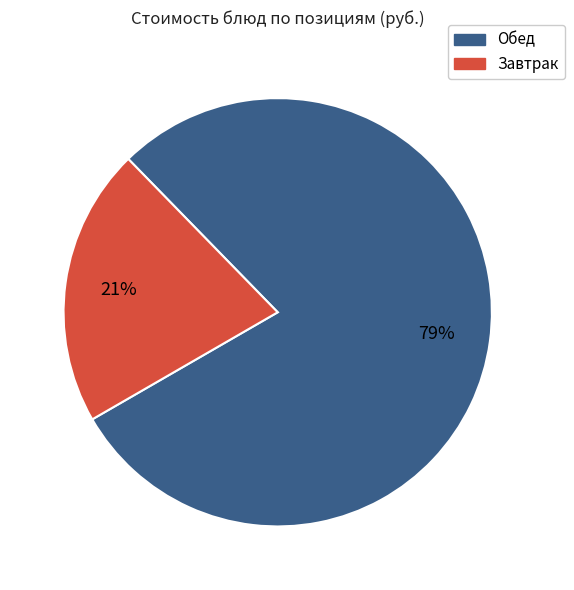

To the nearest percent, what is the average slice percentage?

50%